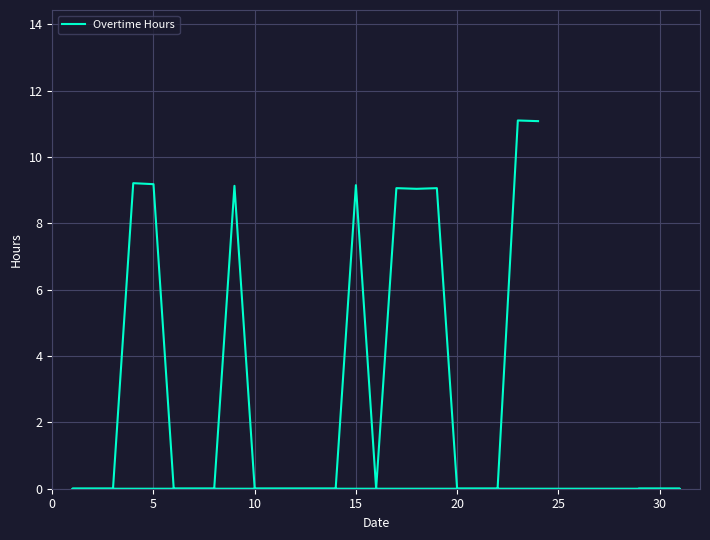

How many interior local valleys (lower than both neighbors) does the data have?

2